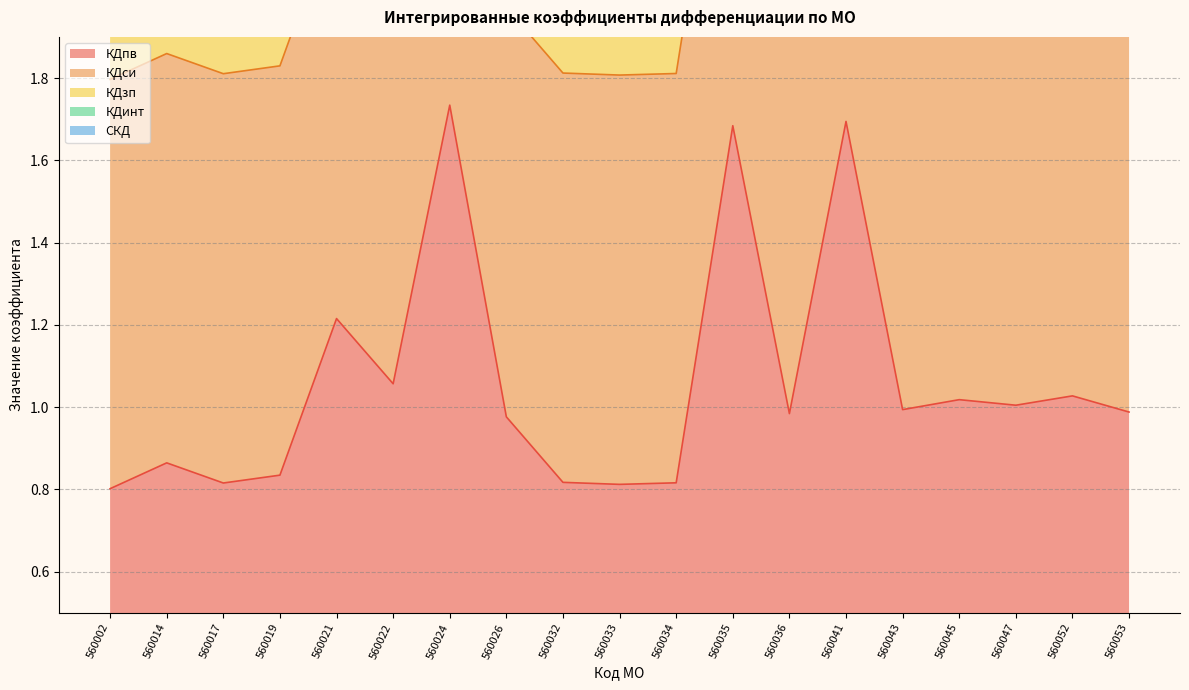

Is it true that КДпв equals 0.6 at 560022?

False